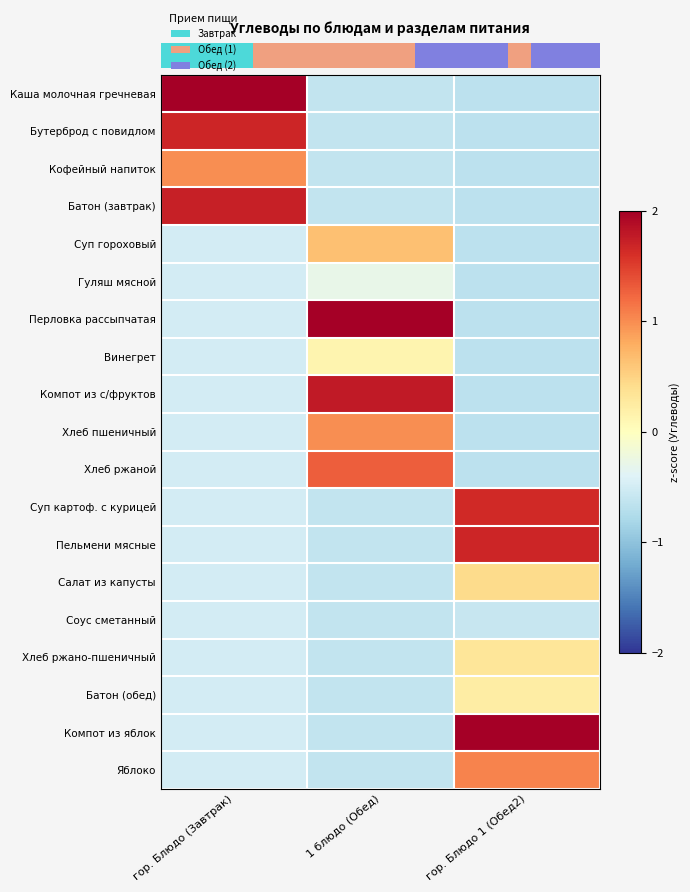

At how many categories does at least one series exceed 1?

3